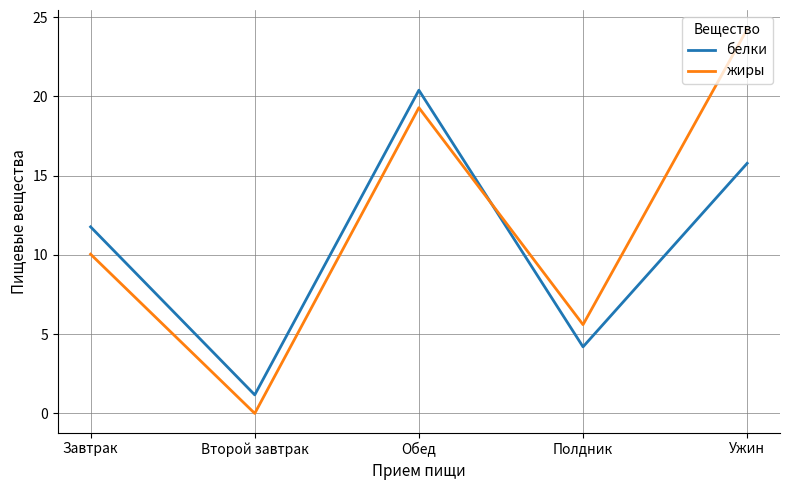

Is this an area chart (filled region under the line)?

No